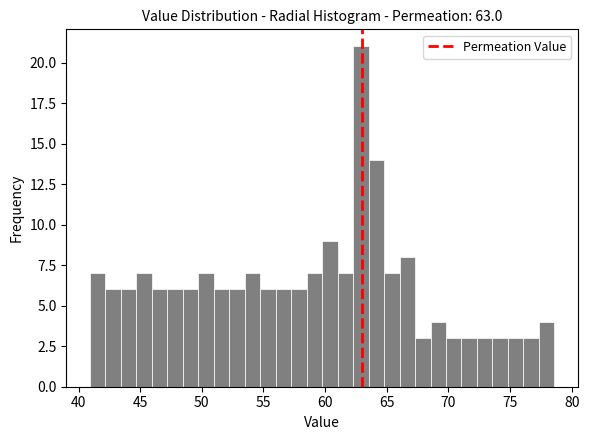

Around what value on the x-axis is the tallest bar? Give the approximate position of its centre, as read against the axis.

63.0